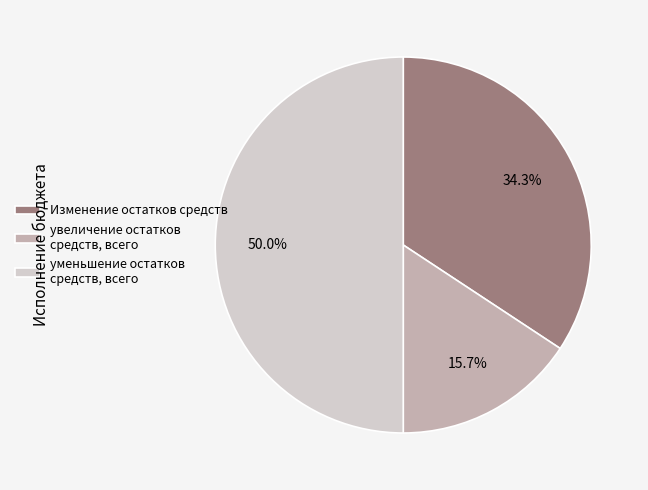

How many slices are in this pie chart?

3